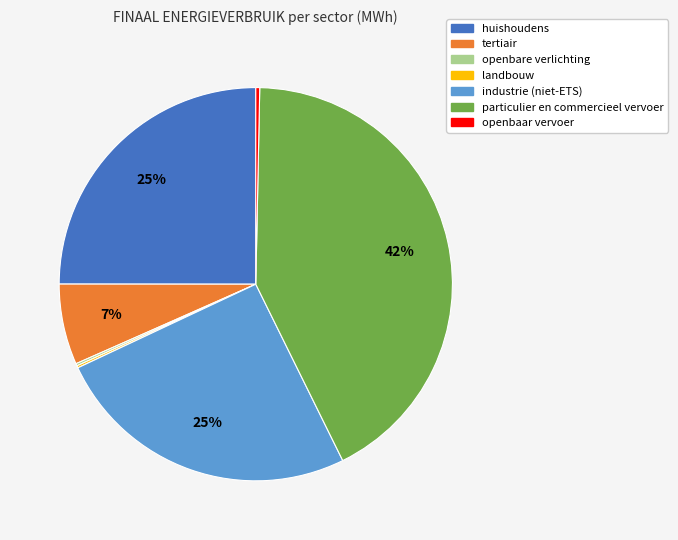

Which has a higher value, particulier en commercieel vervoer or tertiair?

particulier en commercieel vervoer